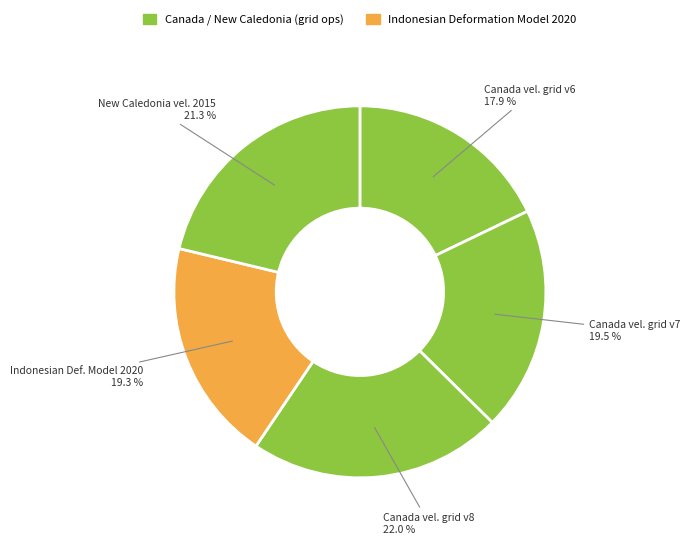

What is the smallest slice in the pie chart?

Canada velocity grid v6